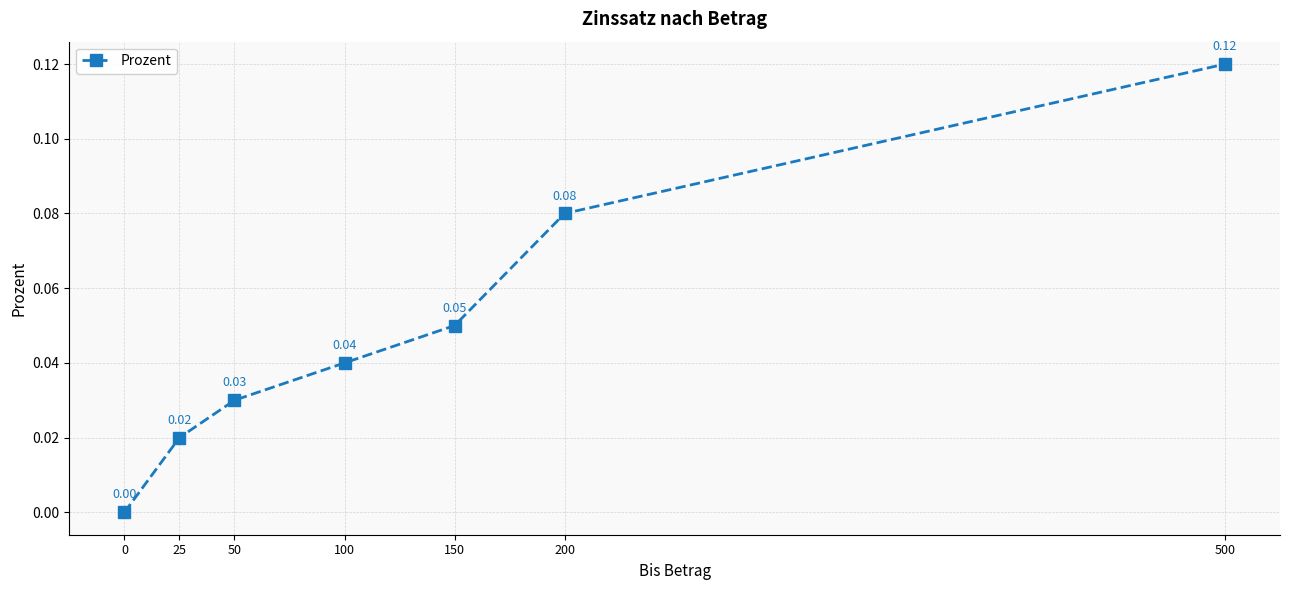

Between 500 and 50, which is larger?

500